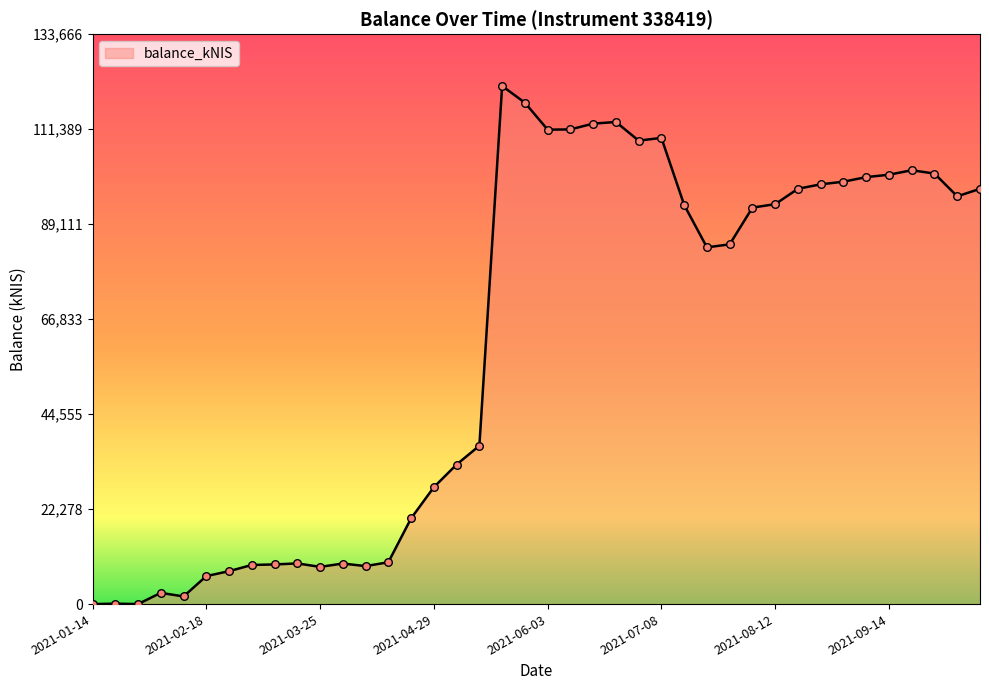

What is the greatest value displayed?

121514.9